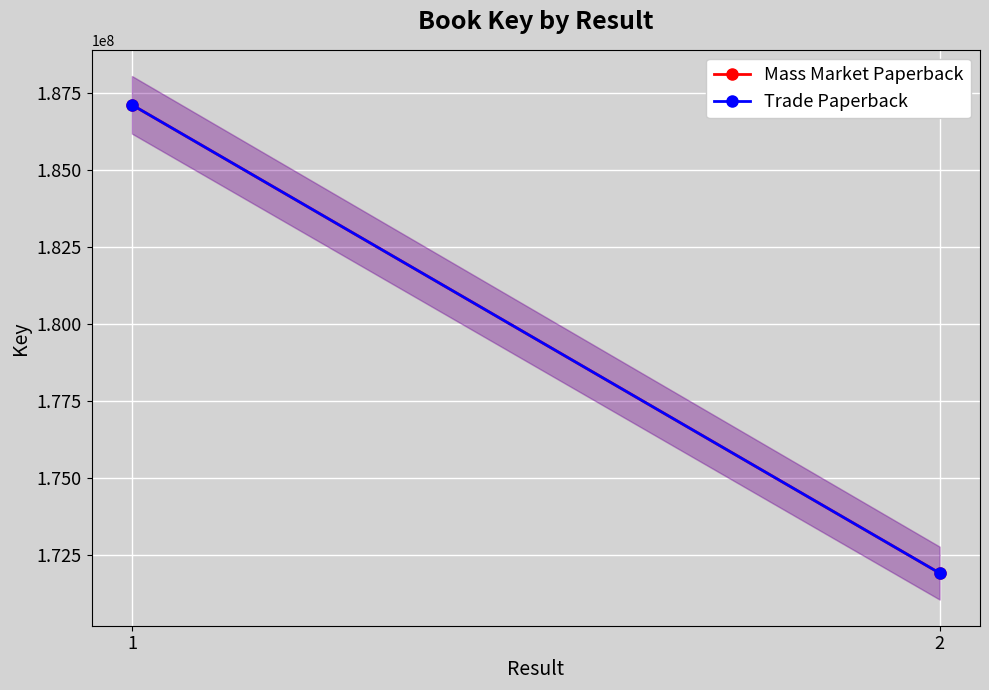

Which series has the largest range (max minus min)?

Mass Market Paperback